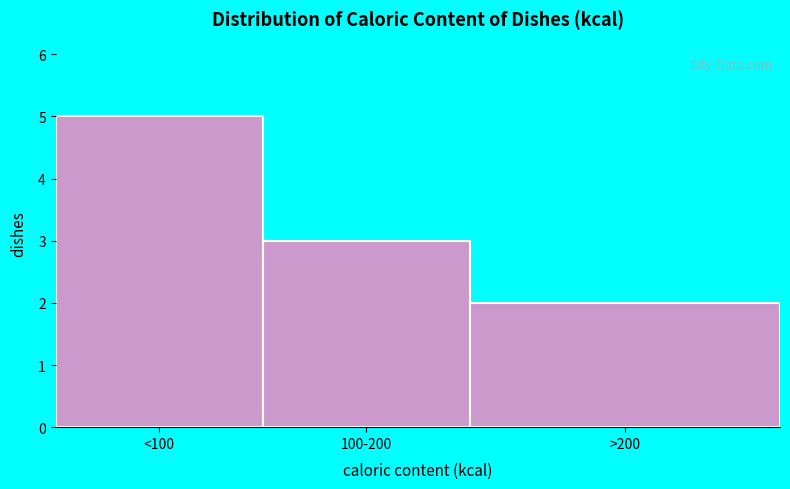

Reading left to right, transcribe all the data shown in this chart.

5	3	2